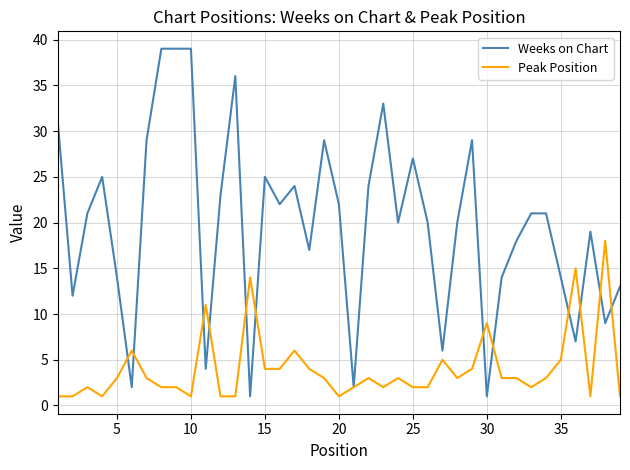

Which series has the largest range (max minus min)?

Weeks on Chart